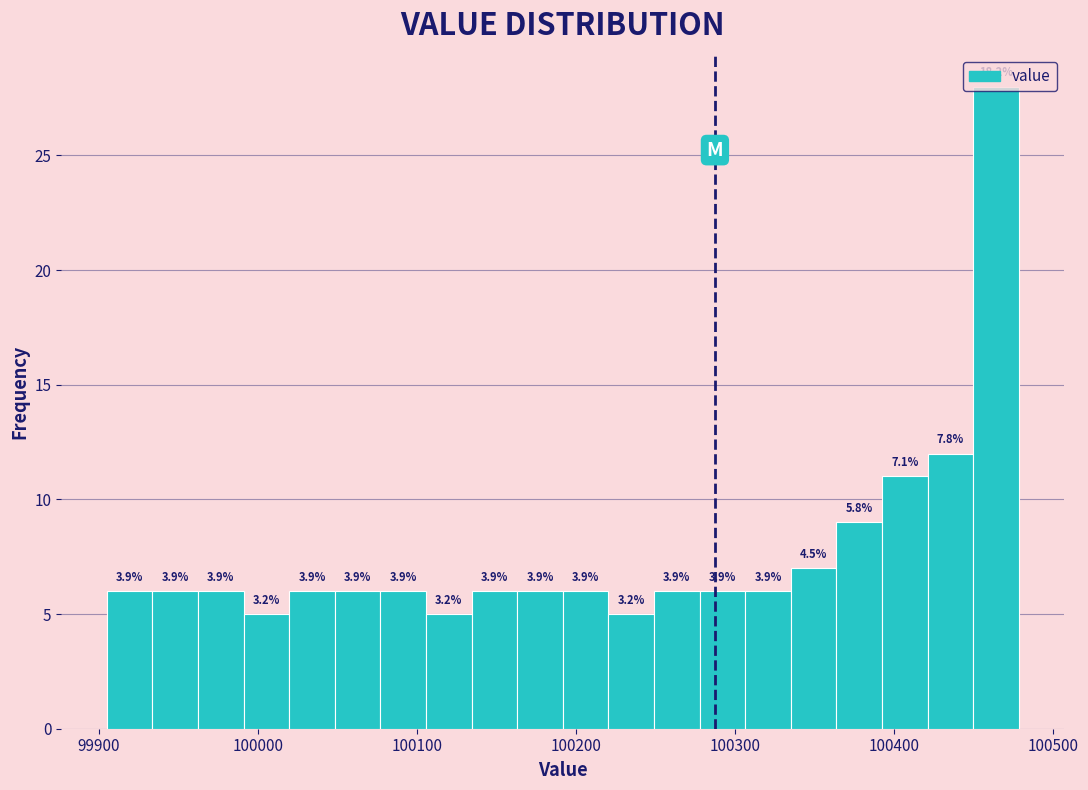

Around what value on the x-axis is the tallest bar? Give the approximate position of its centre, as read against the axis.

100460